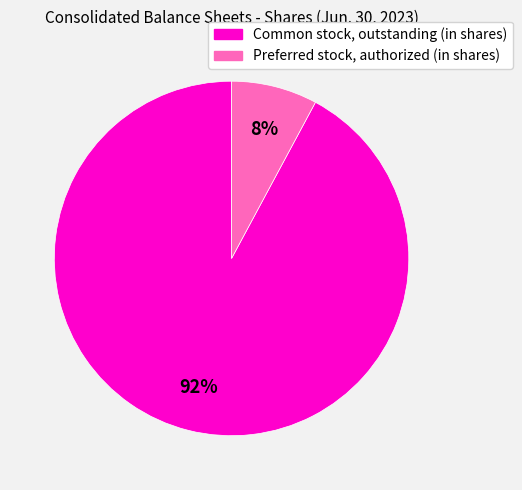

To the nearest percent, what is the difference between the Preferred stock, authorized (in shares) and Common stock, outstanding (in shares) slice percentages?

84%